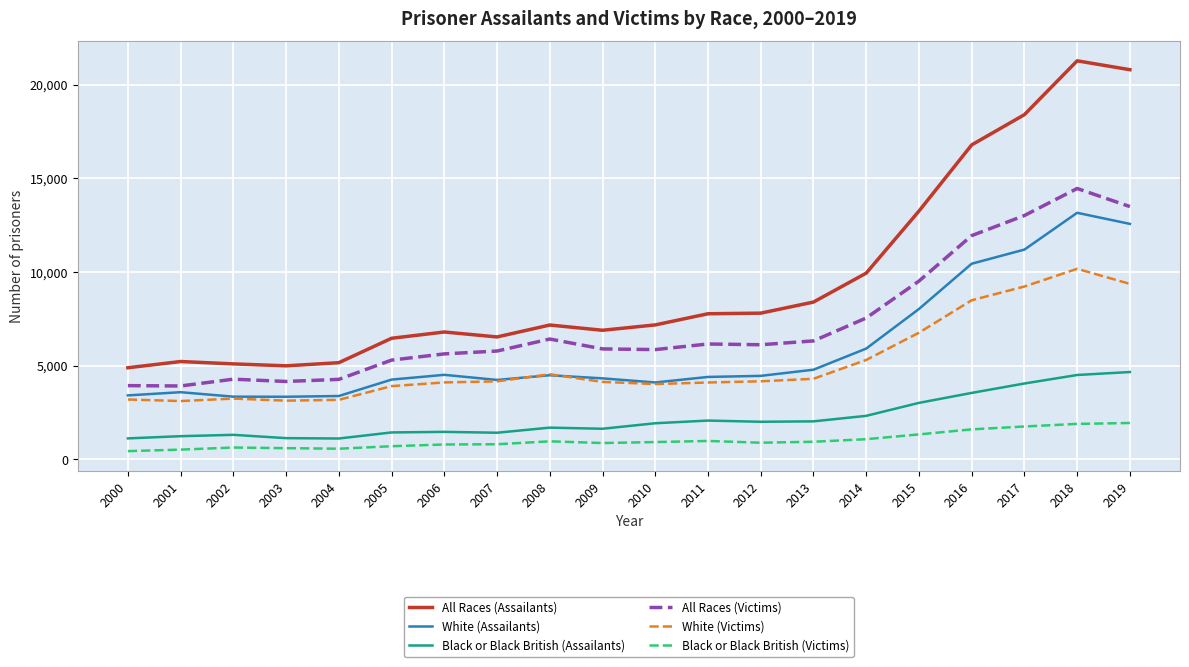

True or false: Black or Black British (Victims) and Black or Black British (Assailants) cross at least once.

False